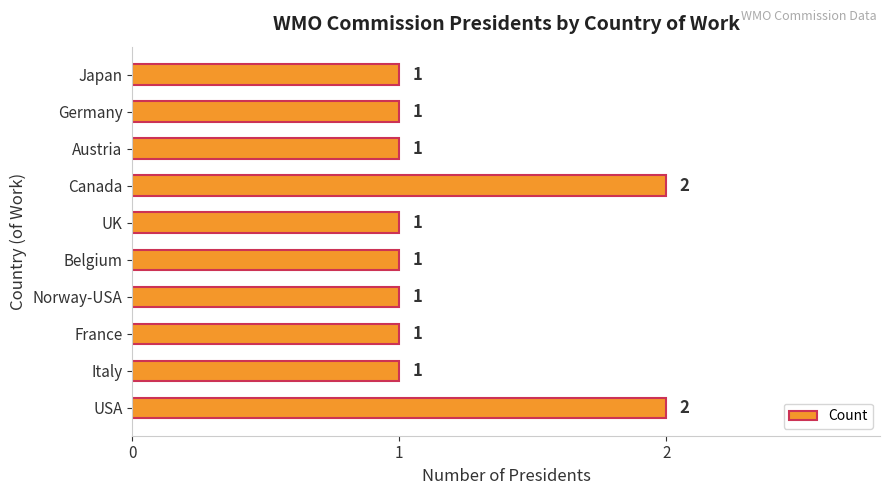

How many values are between 1 and 2?

10